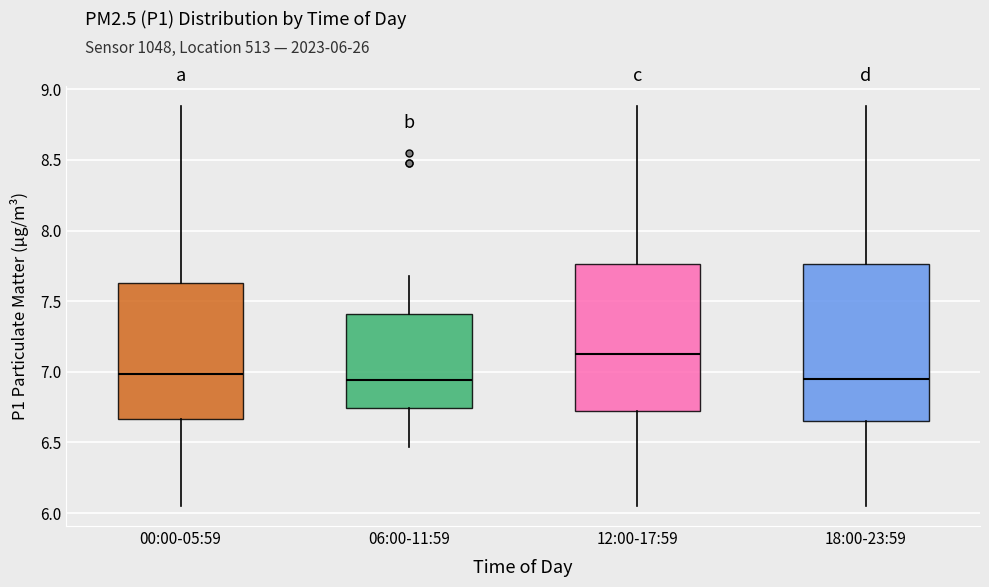

Which box's median line is the highest?

12:00-17:59